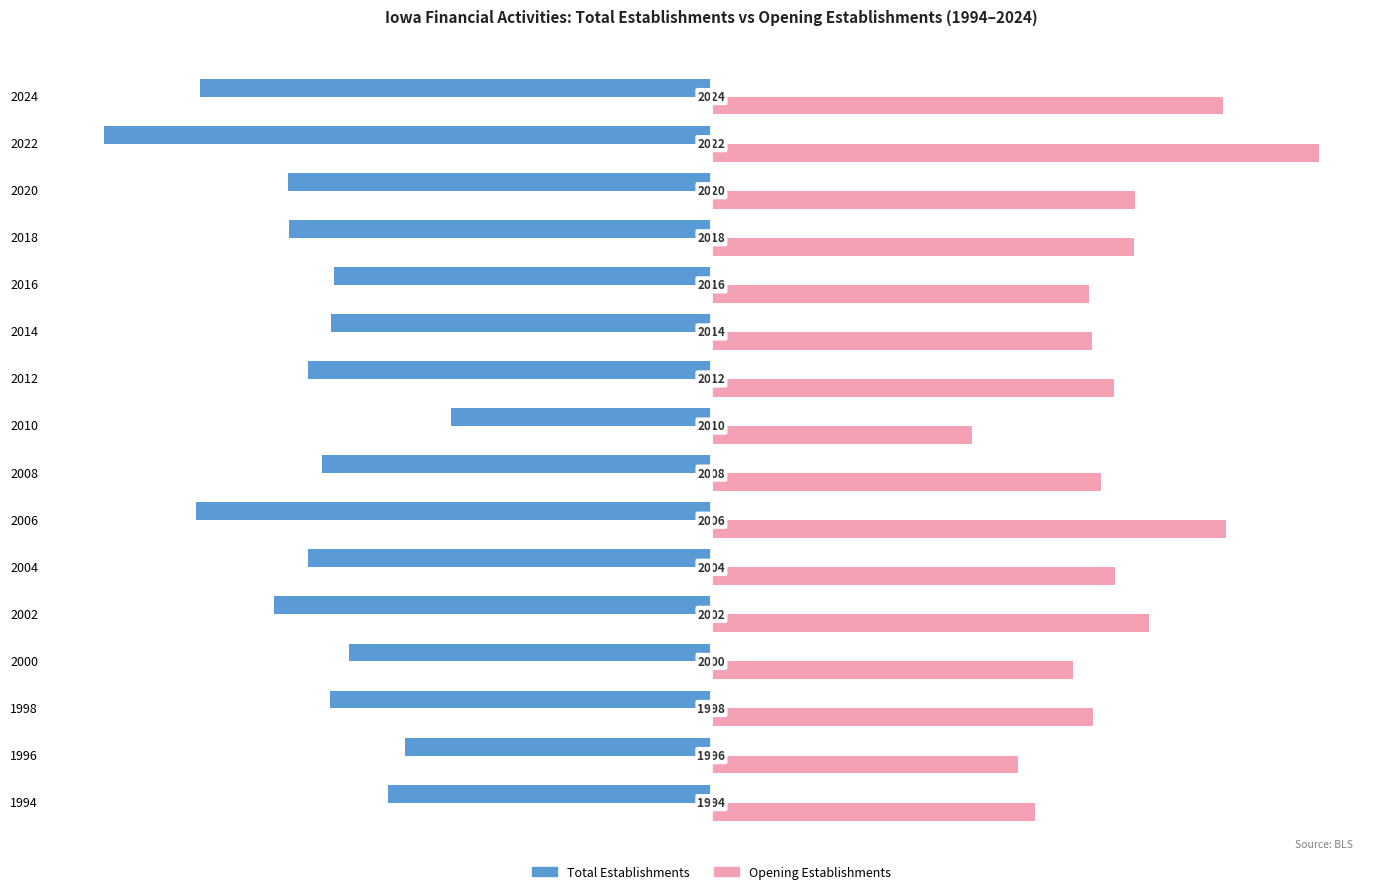

The Opening Establishments series shows 200 at 1994. True or false?

False